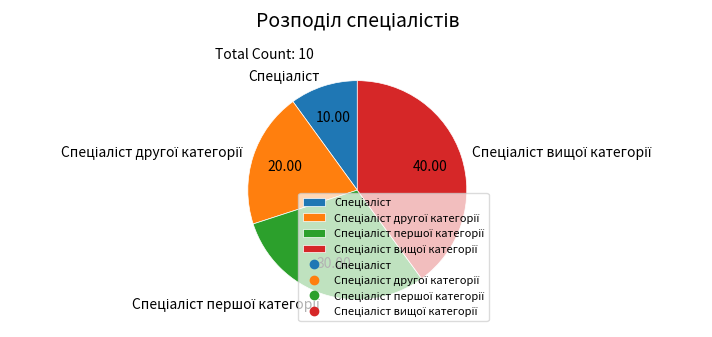

How many slices are in this pie chart?

4